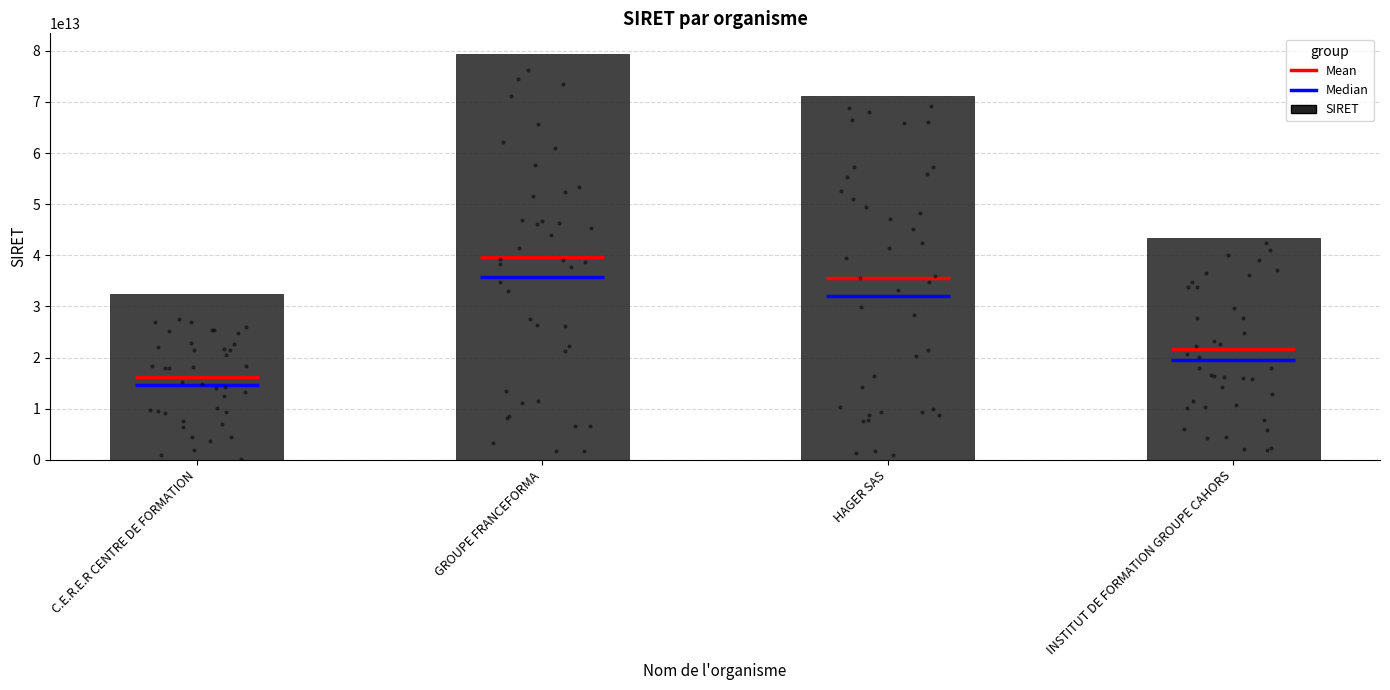

What is the change in value from C.E.R.E.R CENTRE DE FORMATION to HAGER SAS?

+38833037300192